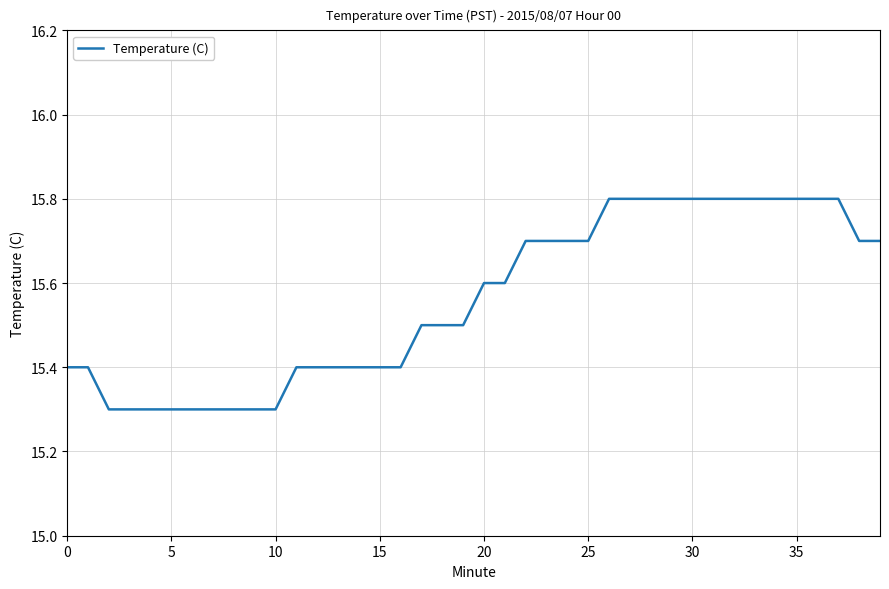

Does the chart have visible grid lines?

Yes